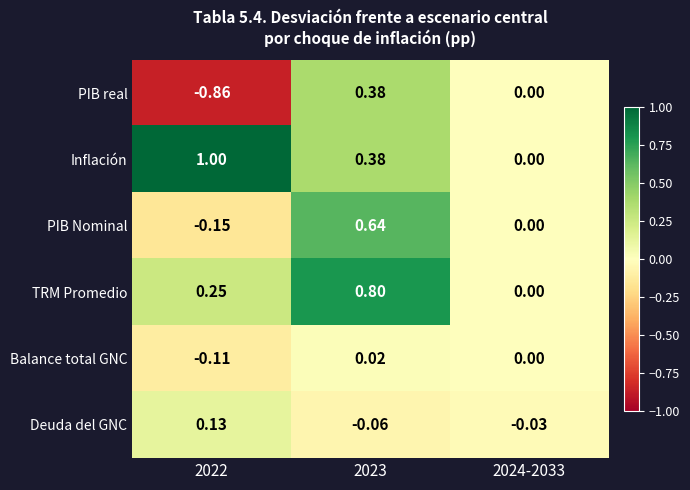

Rank the series by their maximum value, from lowest to highest.

Balance total GNC, Deuda del GNC, PIB real, PIB Nominal, TRM Promedio, Inflación